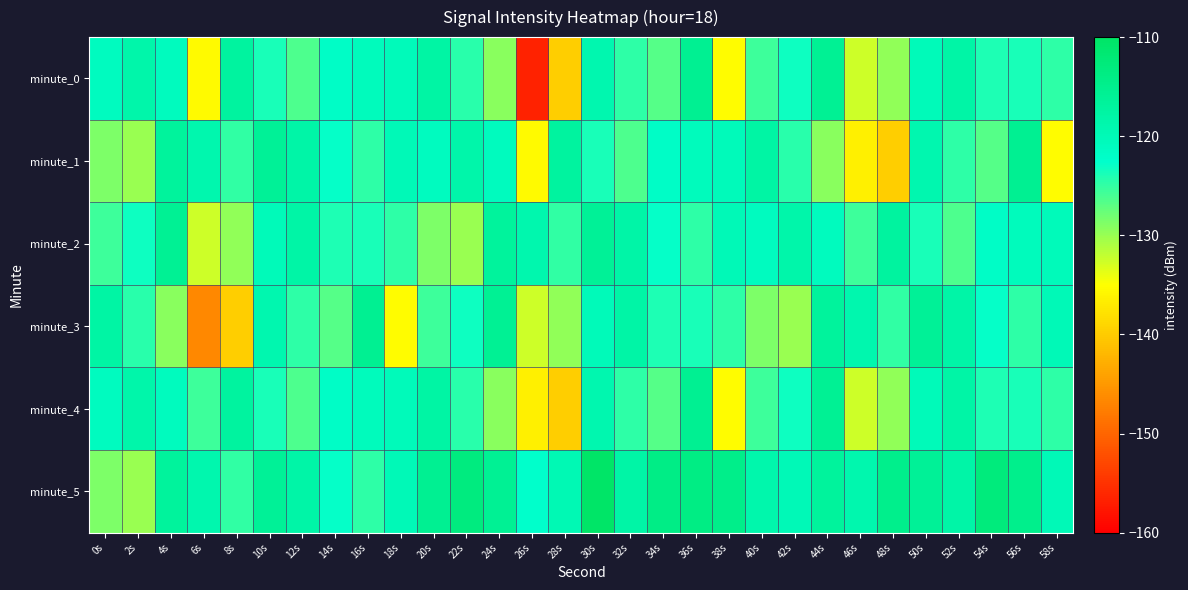

Reading left to right, list all the values displayed in this chart.

minute_0: 0s=-121.0	2s=-118.5	4s=-120.9	6s=-135.5	8s=-117.2	10s=-123.8	12s=-126.3	14s=-121.8	16s=-120.7	18s=-120.4	20s=-117.7	22s=-124.5	24s=-129.2	26s=-156.5	28s=-139.8	30s=-119.1	32s=-124.8	34s=-126.6	36s=-115.6	38s=-135.3	40s=-125.6	42s=-123.2	44s=-115.8	46s=-132.6	48s=-129.7	50s=-120.2	52s=-118.0	54s=-124.1	56s=-123.8	58s=-124.7
minute_1: 0s=-128.7	2s=-130.1	4s=-116.7	6s=-118.9	8s=-124.9	10s=-116.2	12s=-118.1	14s=-122.8	16s=-124.7	18s=-120.1	20s=-121.0	22s=-118.5	24s=-120.9	26s=-135.5	28s=-117.2	30s=-123.8	32s=-126.3	34s=-121.8	36s=-120.7	38s=-120.4	40s=-117.7	42s=-124.5	44s=-129.2	46s=-136.5	48s=-139.8	50s=-119.1	52s=-124.8	54s=-126.6	56s=-115.6	58s=-135.3
minute_2: 0s=-125.6	2s=-123.2	4s=-115.8	6s=-132.6	8s=-129.7	10s=-120.2	12s=-118.0	14s=-124.1	16s=-123.8	18s=-124.7	20s=-128.7	22s=-130.1	24s=-116.7	26s=-118.9	28s=-124.9	30s=-116.2	32s=-118.1	34s=-122.8	36s=-124.7	38s=-120.1	40s=-121.0	42s=-118.5	44s=-120.9	46s=-125.5	48s=-117.2	50s=-123.8	52s=-126.3	54s=-121.8	56s=-120.7	58s=-120.4
minute_3: 0s=-117.7	2s=-124.5	4s=-129.2	6s=-146.5	8s=-139.8	10s=-119.1	12s=-124.8	14s=-126.6	16s=-115.6	18s=-135.3	20s=-125.6	22s=-123.2	24s=-115.8	26s=-132.6	28s=-129.7	30s=-120.2	32s=-118.0	34s=-124.1	36s=-123.8	38s=-124.7	40s=-128.7	42s=-130.1	44s=-116.7	46s=-118.9	48s=-124.9	50s=-116.2	52s=-118.1	54s=-122.8	56s=-124.7	58s=-120.1
minute_4: 0s=-121.0	2s=-118.5	4s=-120.9	6s=-125.5	8s=-117.2	10s=-123.8	12s=-126.3	14s=-121.8	16s=-120.7	18s=-120.4	20s=-117.7	22s=-124.5	24s=-129.2	26s=-136.5	28s=-139.8	30s=-119.1	32s=-124.8	34s=-126.6	36s=-115.6	38s=-135.3	40s=-125.6	42s=-123.2	44s=-115.8	46s=-132.6	48s=-129.7	50s=-120.2	52s=-118.0	54s=-124.1	56s=-123.8	58s=-124.7
minute_5: 0s=-128.7	2s=-130.1	4s=-116.7	6s=-118.9	8s=-124.9	10s=-116.2	12s=-118.1	14s=-122.8	16s=-124.7	18s=-120.1	20s=-115.6	22s=-113.2	24s=-115.8	26s=-122.6	28s=-119.7	30s=-110.2	32s=-118.0	34s=-114.1	36s=-113.8	38s=-114.7	40s=-118.7	42s=-120.1	44s=-116.7	46s=-118.9	48s=-114.9	50s=-116.2	52s=-118.1	54s=-112.8	56s=-114.7	58s=-120.1